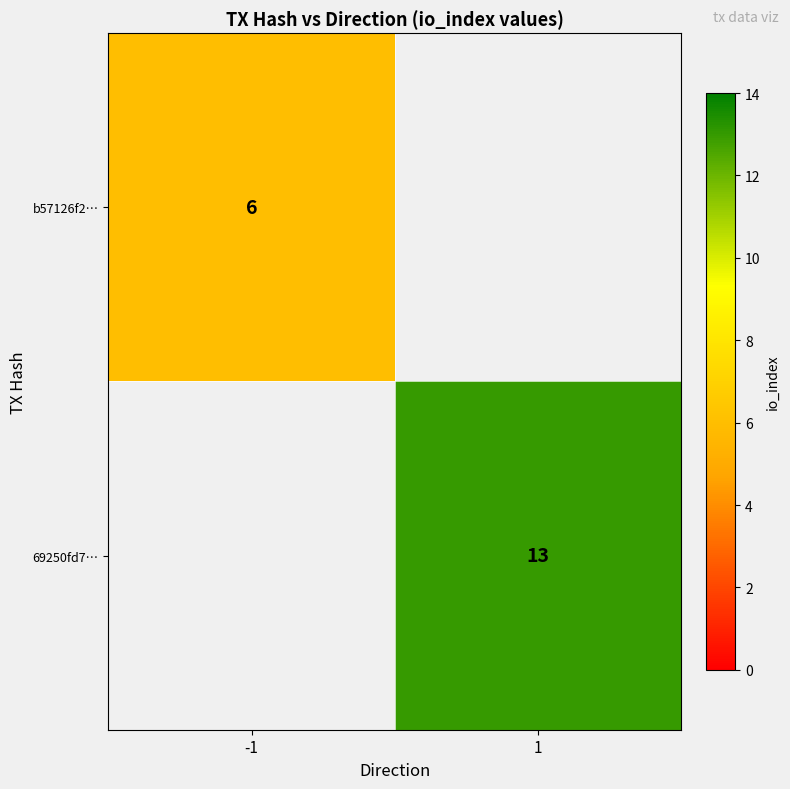

True or false: 69250fd7… has a value of 7 at 1.

False